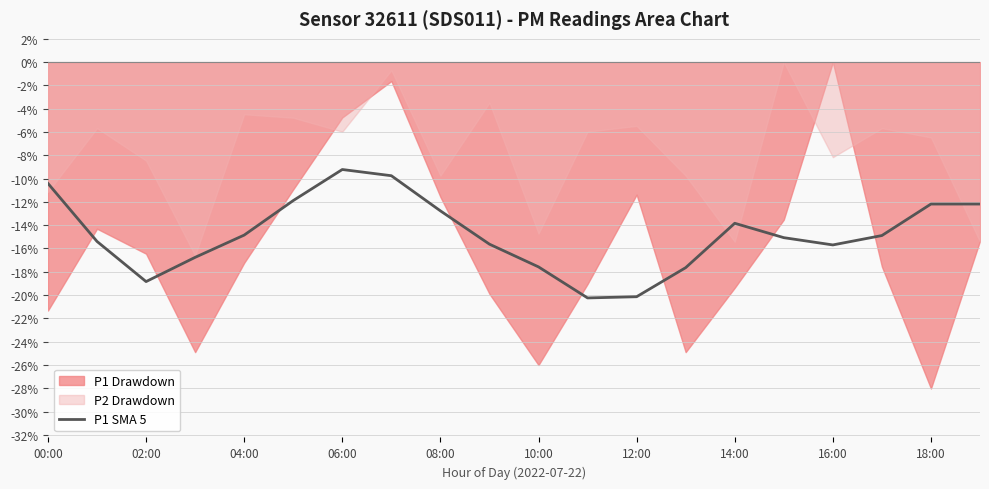

True or false: P1 SMA 5 has a value of -4.8 at 18:00.

False